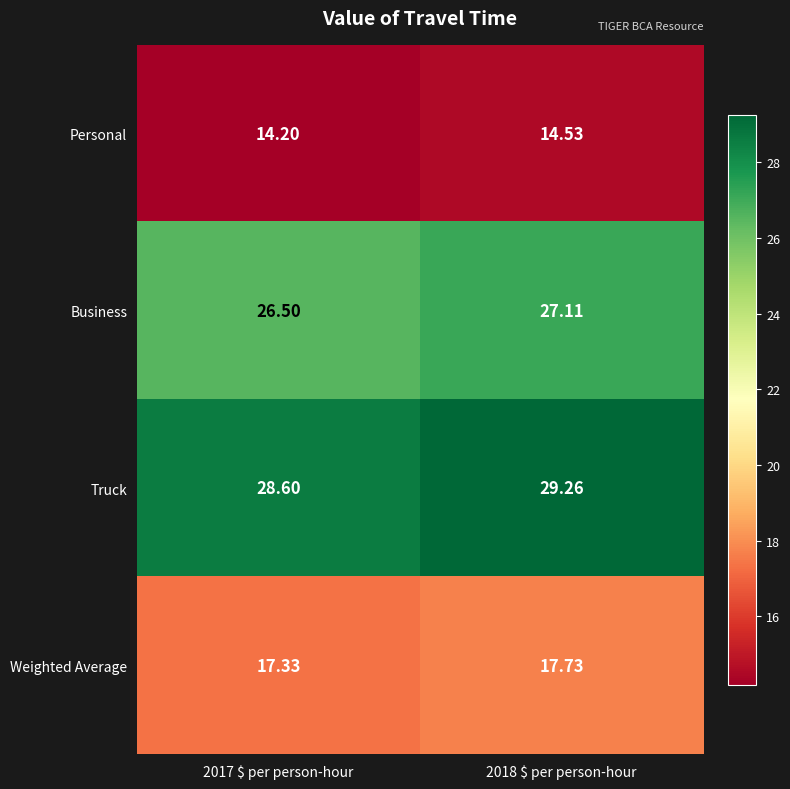

Rank the series at 2018 $ per person-hour from lowest to highest value.

Personal, Weighted Average, Business, Truck